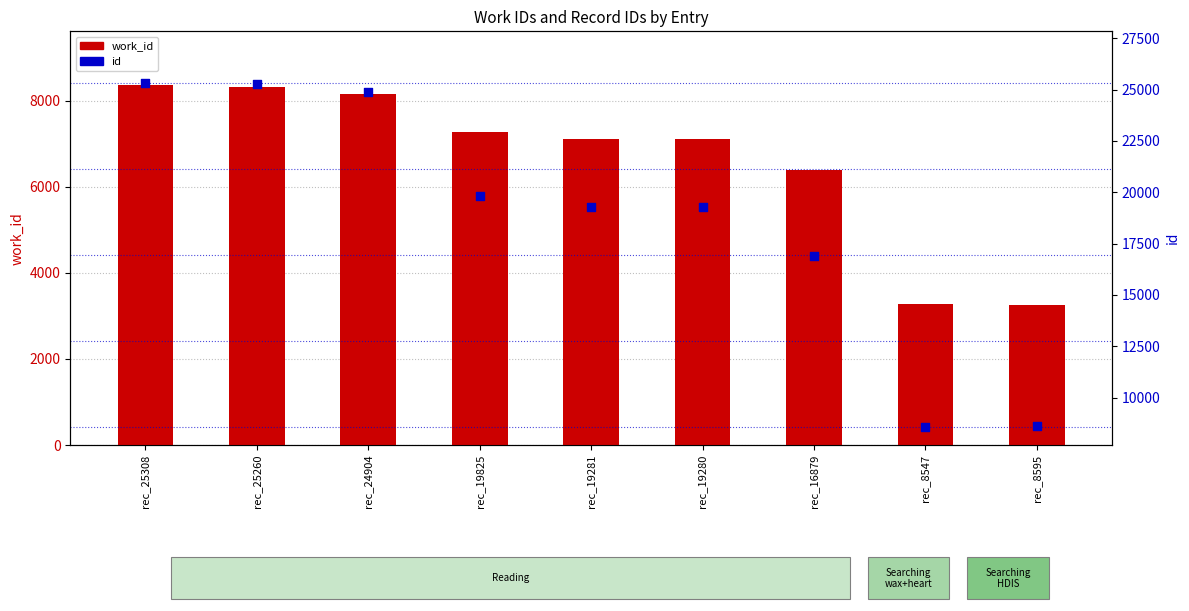

At which category is the sum across all series the highest?

rec_25308